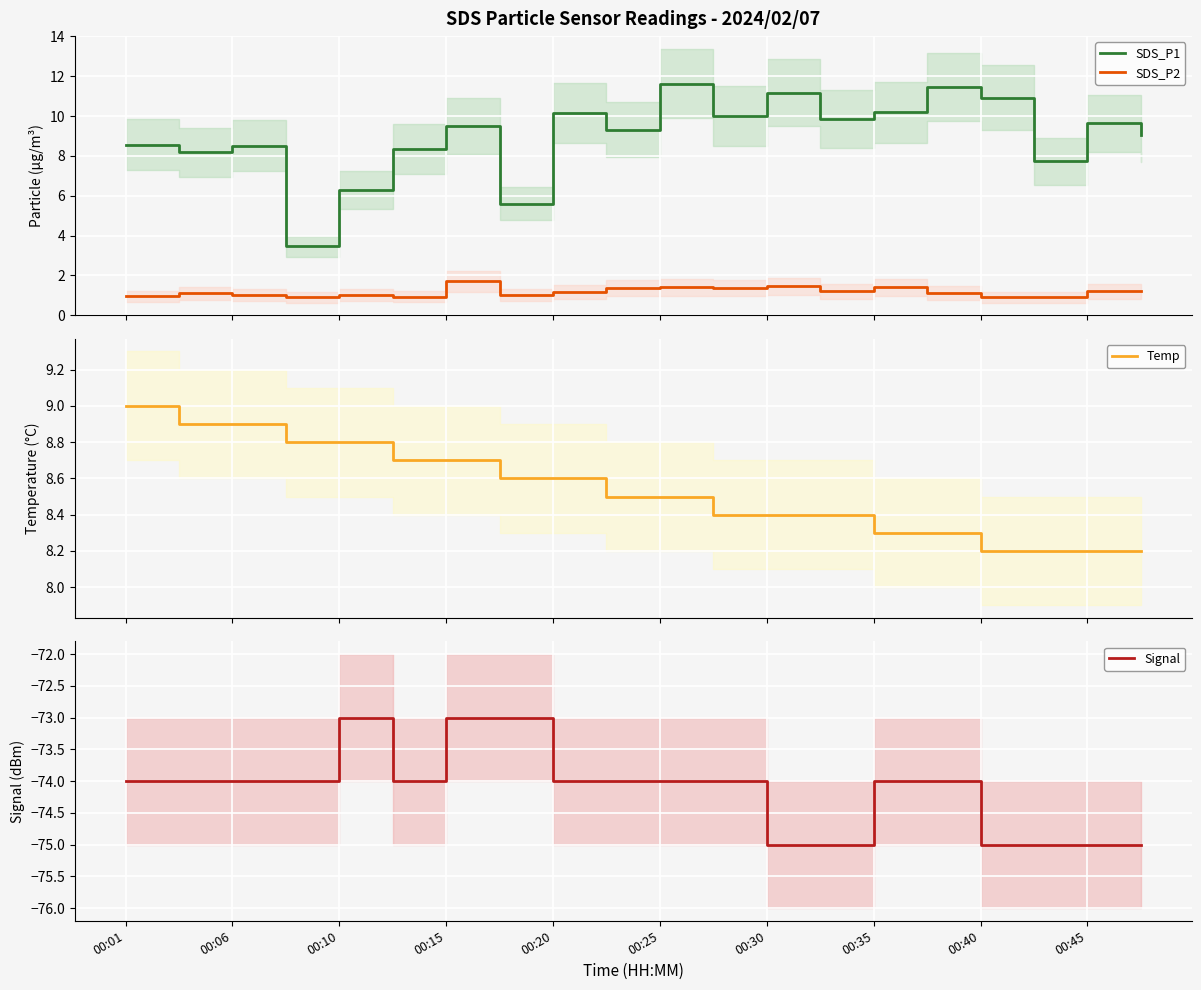

Reading left to right, transcribe all the data shown in this chart.

SDS_P1: 8.6	8.2	8.5	3.5	6.3	8.3	9.5	5.6	10.2	9.3	11.6	10.0	11.2	9.8	10.2	11.4	10.9	7.7	9.6	9.1
SDS_P2: 0.9	1.1	1.0	0.9	1.0	0.9	1.7	1.0	1.1	1.4	1.4	1.4	1.4	1.2	1.4	1.1	0.9	0.9	1.2	1.2
Temp: 9.0	8.9	8.9	8.8	8.8	8.7	8.7	8.6	8.6	8.5	8.5	8.4	8.4	8.4	8.3	8.3	8.2	8.2	8.2	8.2
Signal: -74.0	-74.0	-74.0	-74.0	-73.0	-74.0	-73.0	-73.0	-74.0	-74.0	-74.0	-74.0	-75.0	-75.0	-74.0	-74.0	-75.0	-75.0	-75.0	-75.0